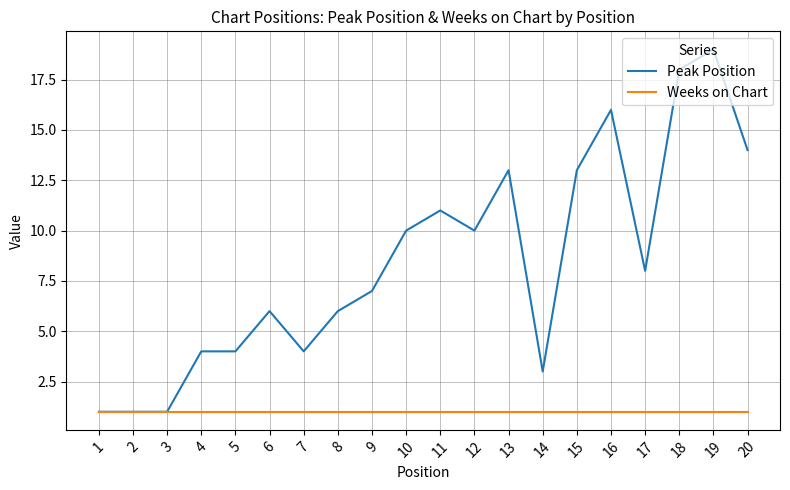

Where does the Peak Position series first go above 8?

10